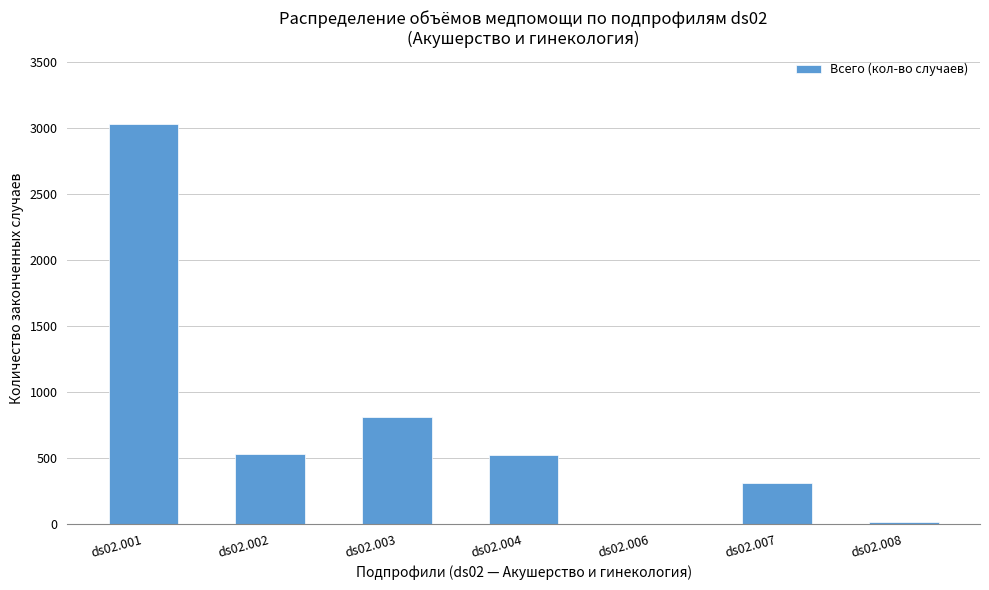

How many categories are shown in the chart?

7